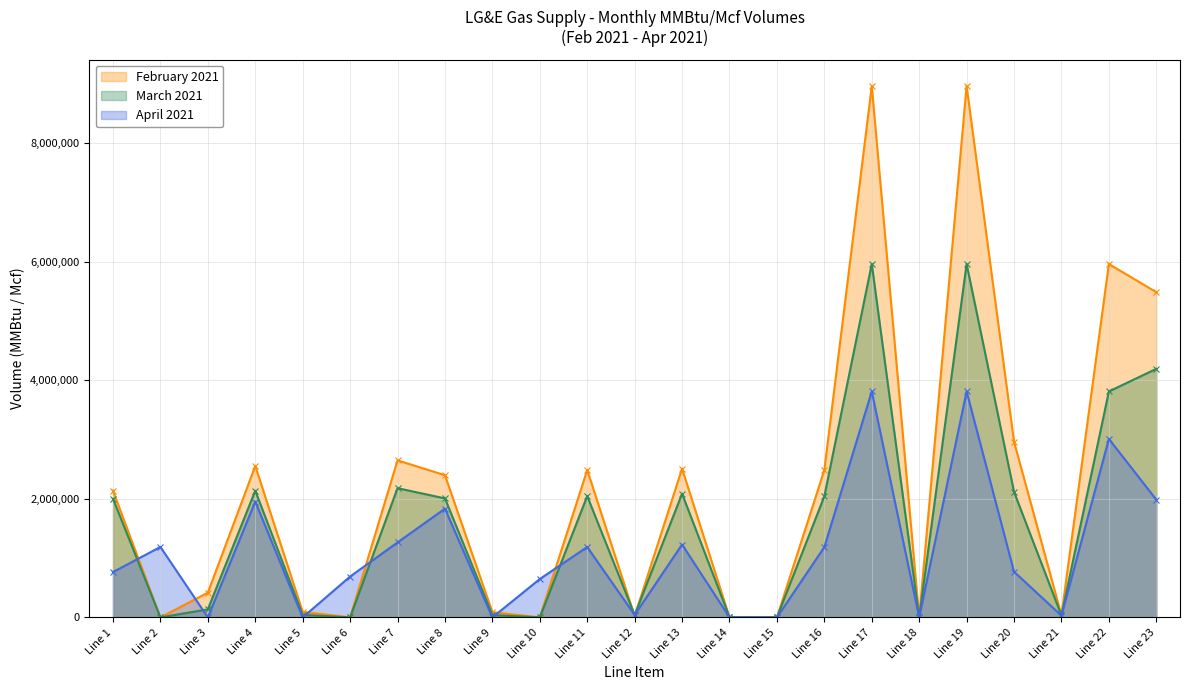

Reading left to right, list all the values displayed in this chart.

February 2021: Line 1=2136609	Line 2=0	Line 3=417400	Line 4=2554009	Line 5=94300	Line 6=0	Line 7=2648309	Line 8=2398131	Line 9=88545	Line 10=0	Line 11=2486676	Line 12=22494	Line 13=2509170	Line 14=1769	Line 15=0	Line 16=2484907	Line 17=8960000	Line 18=0	Line 19=8960000	Line 20=2962523	Line 21=37477	Line 22=5960000	Line 23=5484907
March 2021: Line 1=2001200	Line 2=0	Line 3=135800	Line 4=2137000	Line 5=42300	Line 6=0	Line 7=2179300	Line 8=2006573	Line 9=39718	Line 10=0	Line 11=2046291	Line 12=39599	Line 13=2085890	Line 14=4351	Line 15=0	Line 16=2041940	Line 17=5960000	Line 18=0	Line 19=5960000	Line 20=2117711	Line 21=32289	Line 22=3810000	Line 23=4191940
April 2021: Line 1=764902	Line 2=1188400	Line 3=0	Line 4=1953302	Line 5=0	Line 6=689200	Line 7=1264102	Line 8=1834086	Line 9=0	Line 10=647136	Line 11=1186950	Line 12=41731	Line 13=1228681	Line 14=1984	Line 15=0	Line 16=1184966	Line 17=3810000	Line 18=0	Line 19=3810000	Line 20=770940	Line 21=29060	Line 22=3010000	Line 23=1984966